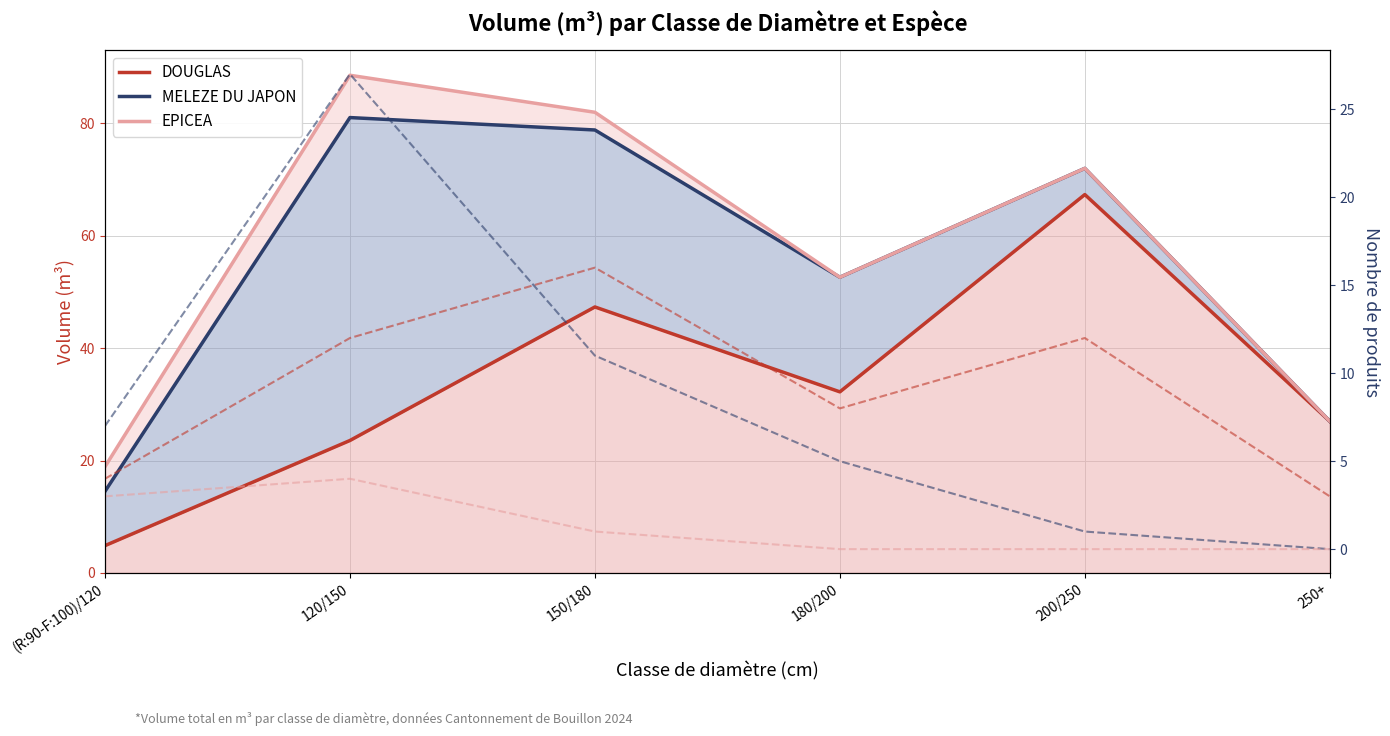

Which category has the lowest value in the MELEZE DU JAPON series?

(R:90-F:100)/120